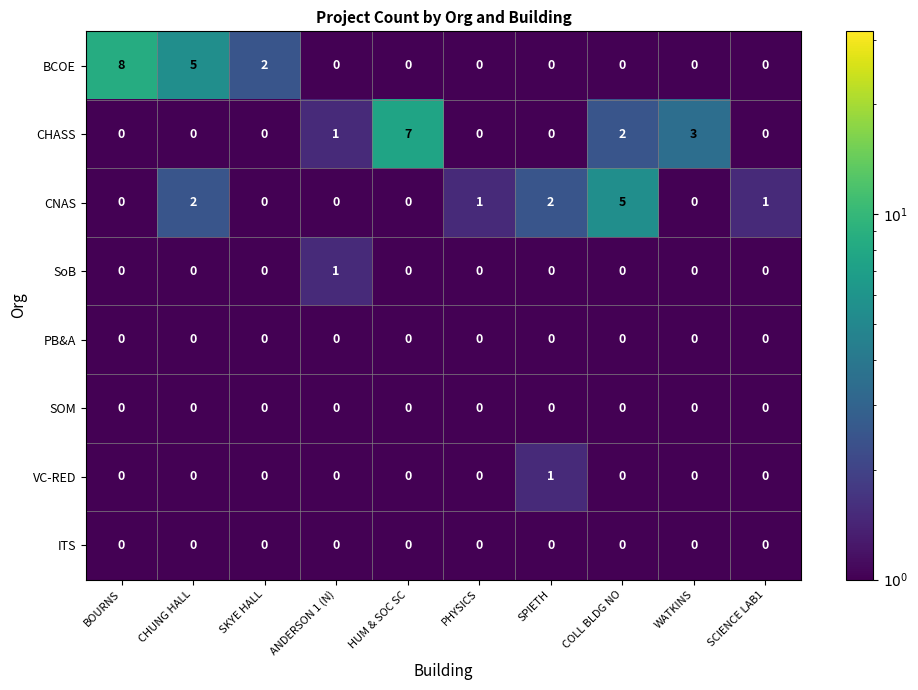

Which series has the largest total across all categories?

BCOE